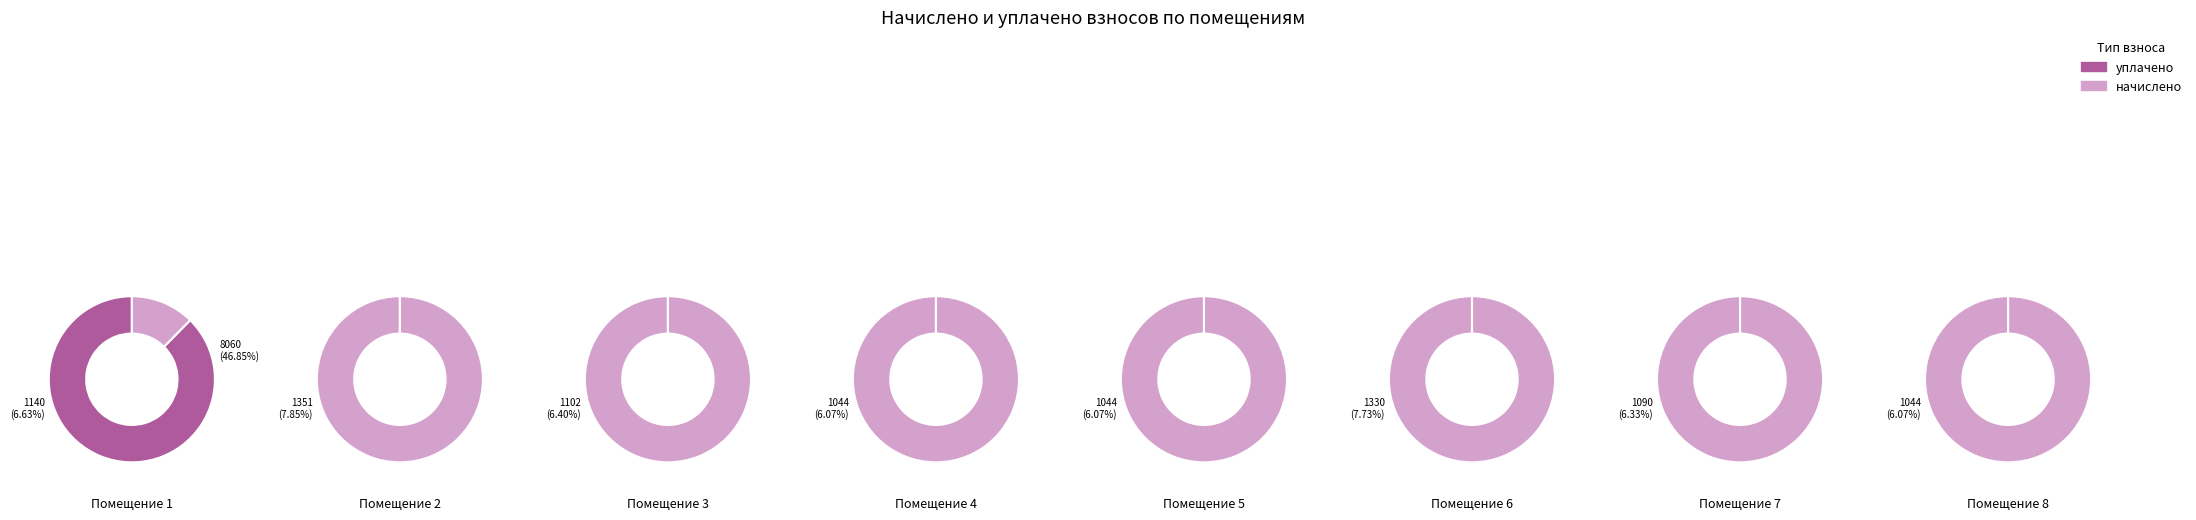

What is the spread (max minus min) of values at 4?

1044.0